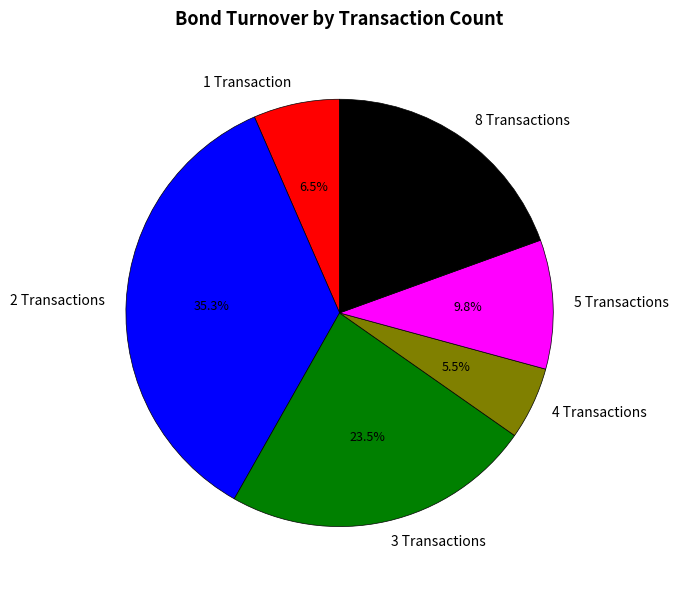

What is the total percentage of 1 Transaction and 3 Transactions?

30.0%